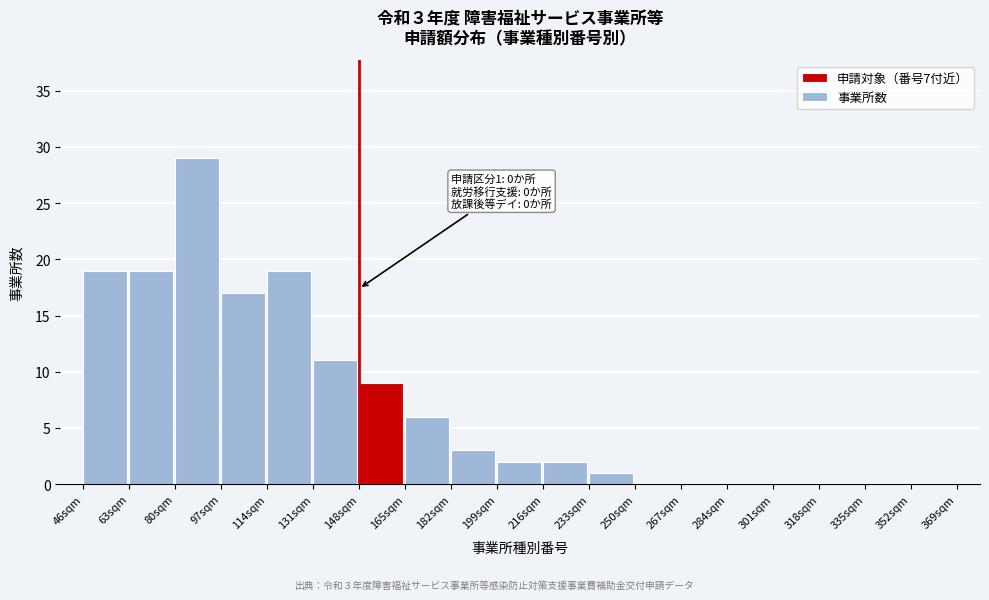

Reading right to left, transcribe all the data shown in this chart.

352sqm=0	335sqm=0	318sqm=0	301sqm=0	284sqm=0	267sqm=0	250sqm=0	233sqm=1	216sqm=2	199sqm=2	182sqm=3	165sqm=6	148sqm=9	131sqm=11	114sqm=19	97sqm=17	80sqm=29	63sqm=19	46sqm=19